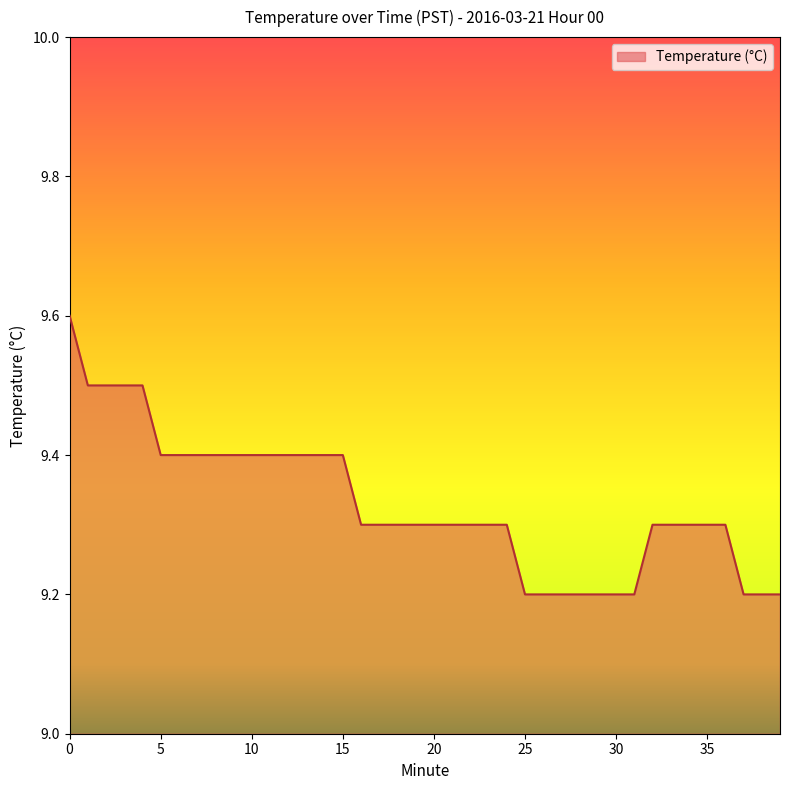

What is the maximum value shown in the chart?

9.6